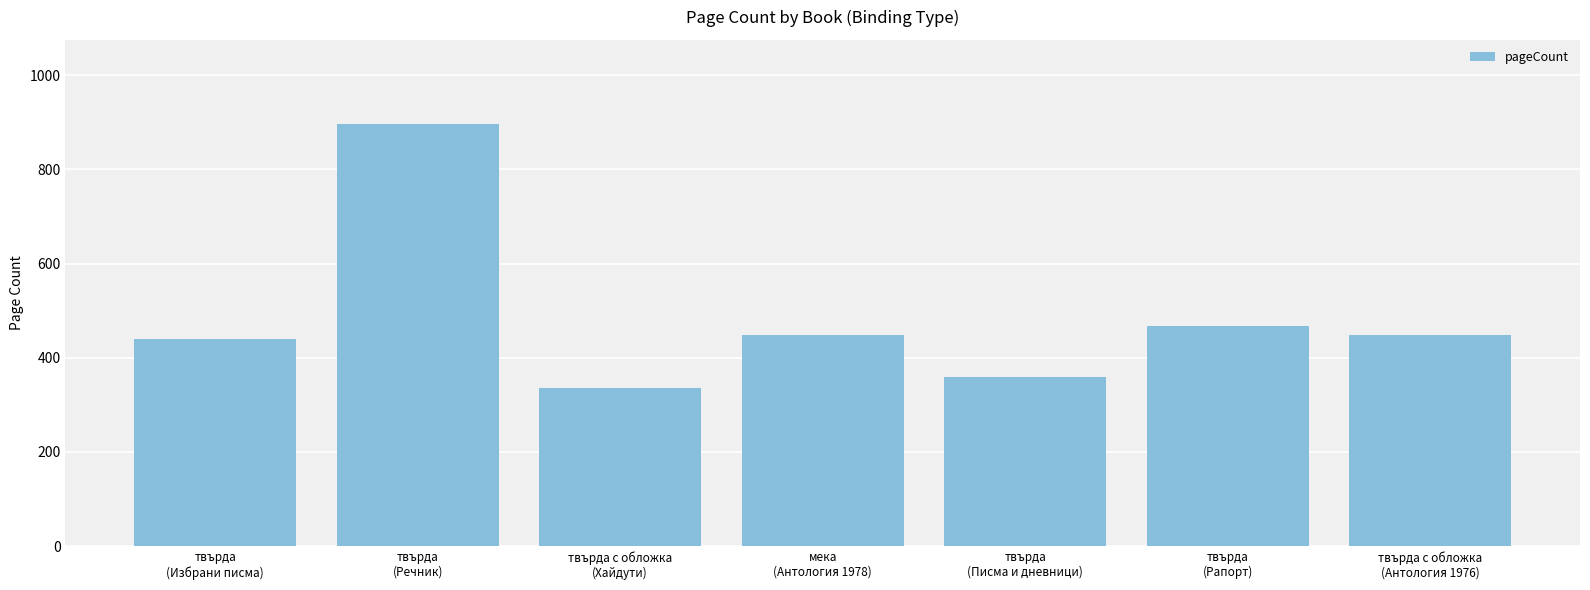

Does the chart contain any negative values?

No